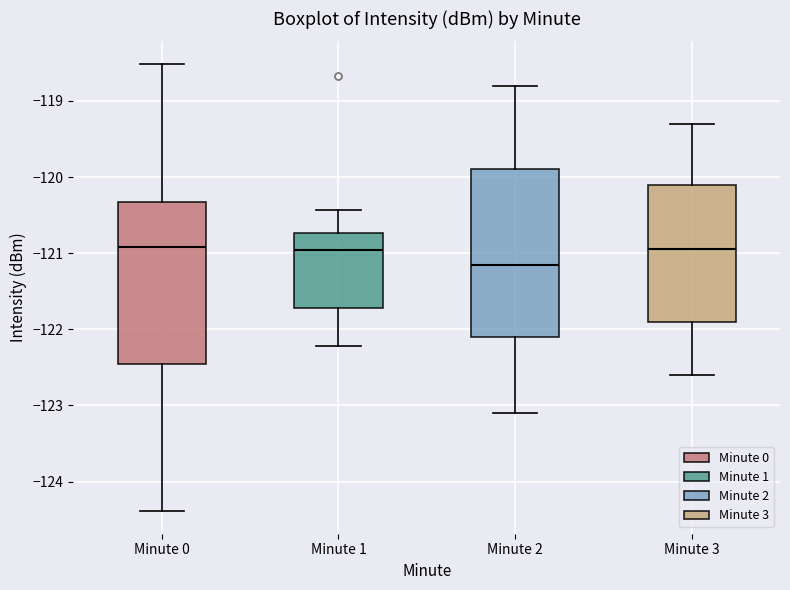

Reading left to right, read every box against the y-axis: the position of its median line, the range the box covers, and the ends of its whiskers. The values are not printed on the chart, so give them approximately, as read against the axis.

Minute 0: median -120.9, box -122.5 to -120.3, whiskers -124.4 to -118.5
Minute 1: median -121.0, box -121.7 to -120.7, whiskers -122.2 to -120.4
Minute 2: median -121.1, box -122.1 to -119.9, whiskers -123.1 to -118.8
Minute 3: median -120.9, box -121.9 to -120.1, whiskers -122.6 to -119.3